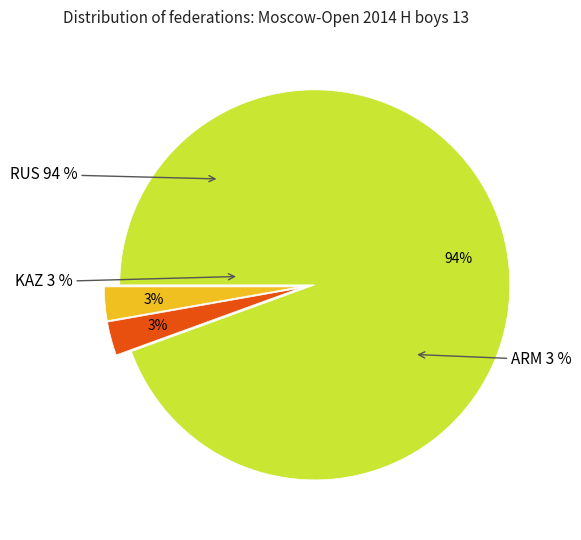

Rank the categories by value from highest to lowest.

RUS, KAZ, ARM